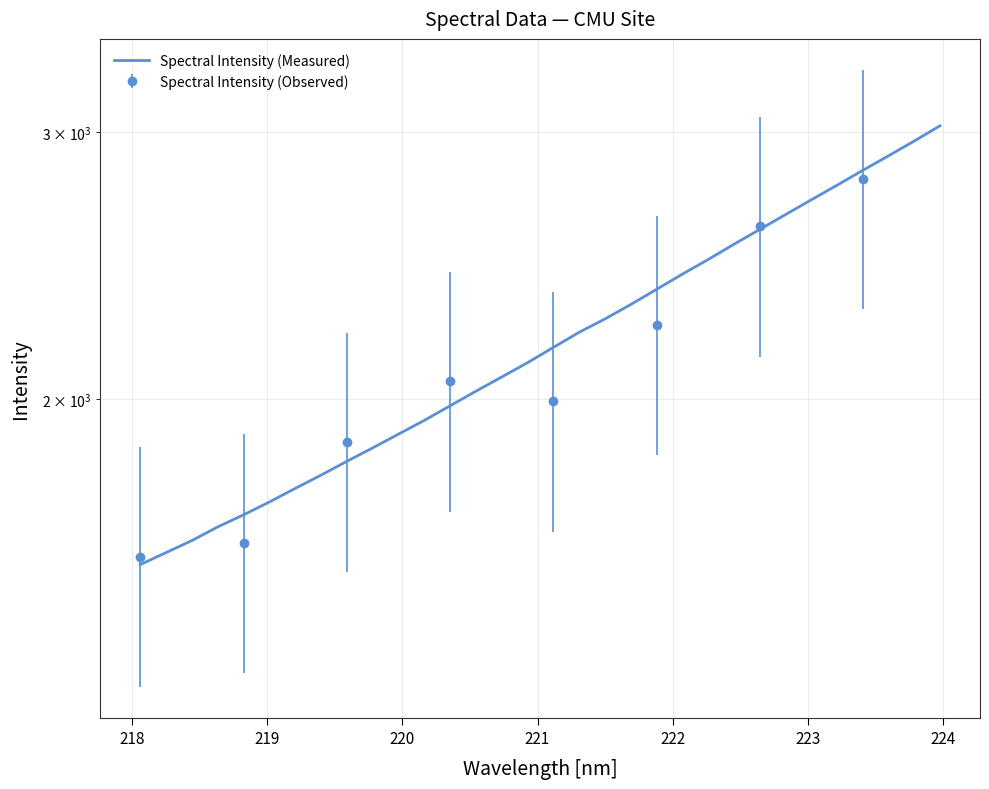

The value at 26 is 4461.1. True or false?

False